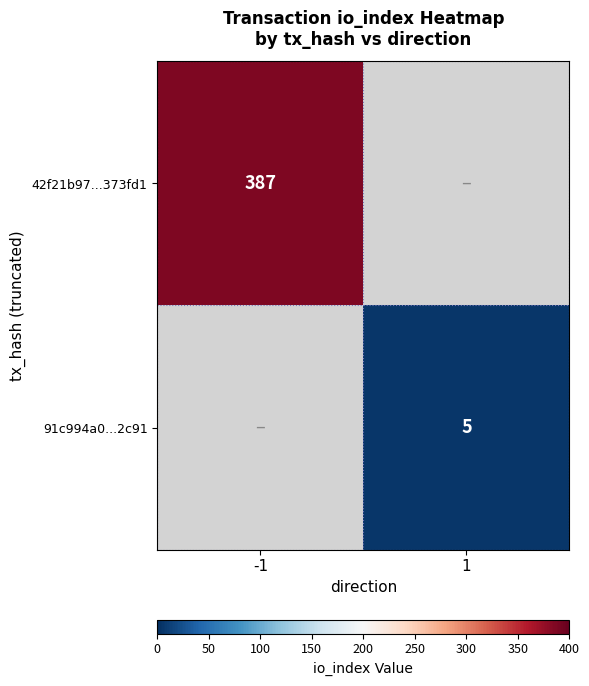

Is it true that 42f21b97...373fd1 equals 387 at -1?

True